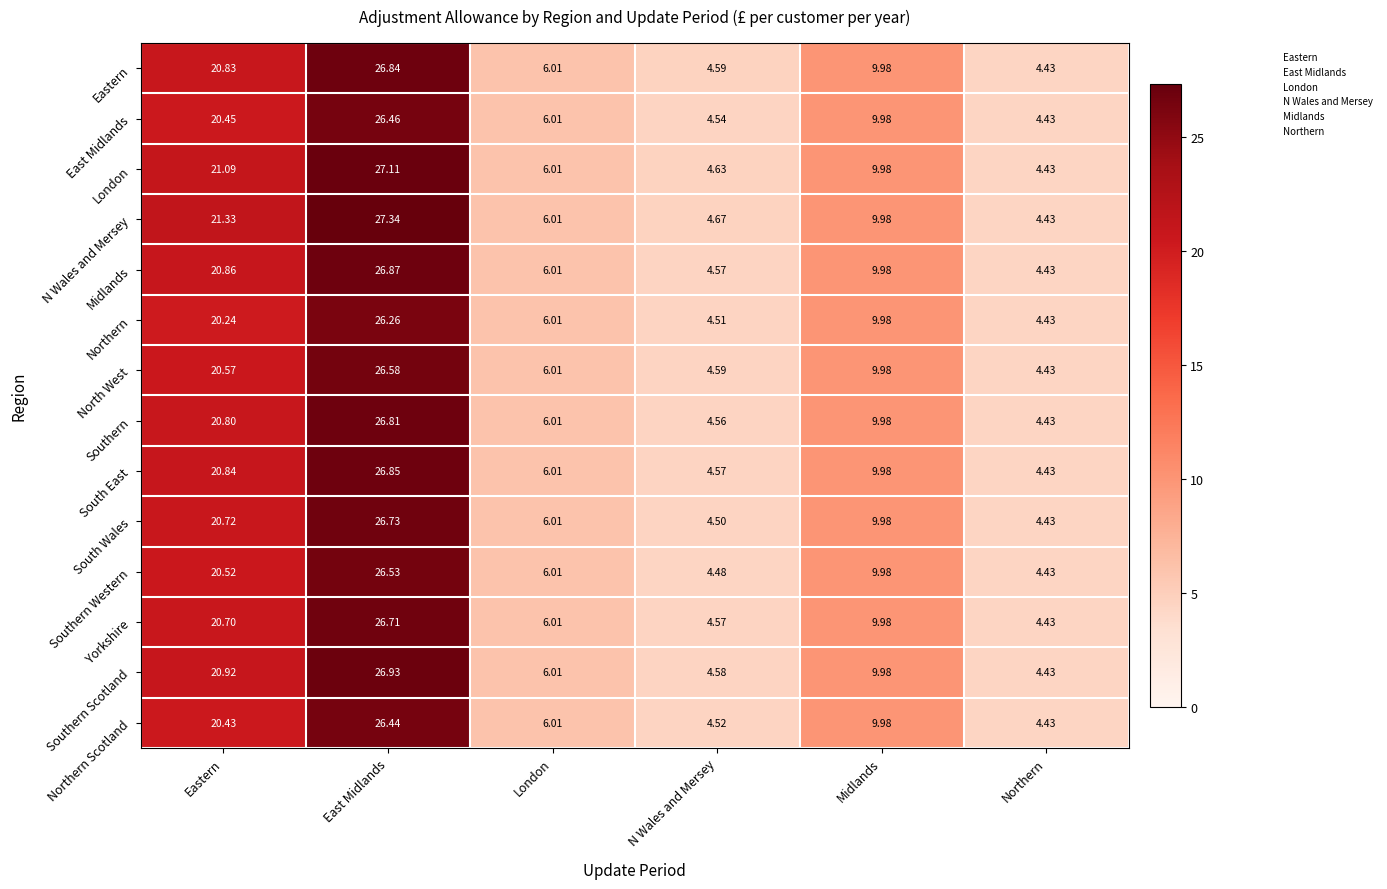

List the labels in order of Southern value, smallest first.

Northern, N Wales and Mersey, London, Midlands, Eastern, East Midlands